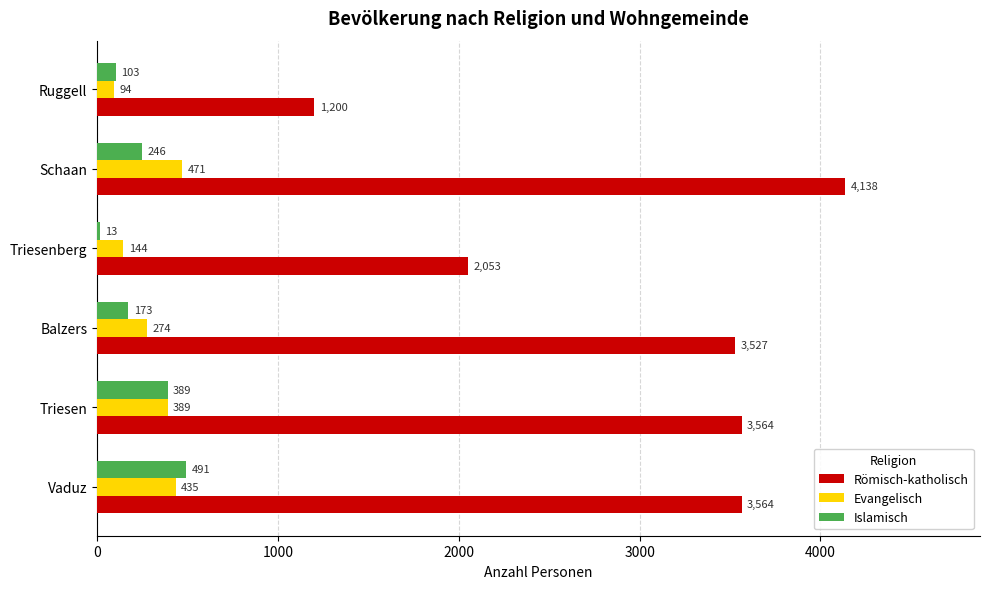

Which series has the largest range (max minus min)?

Römisch-katholisch